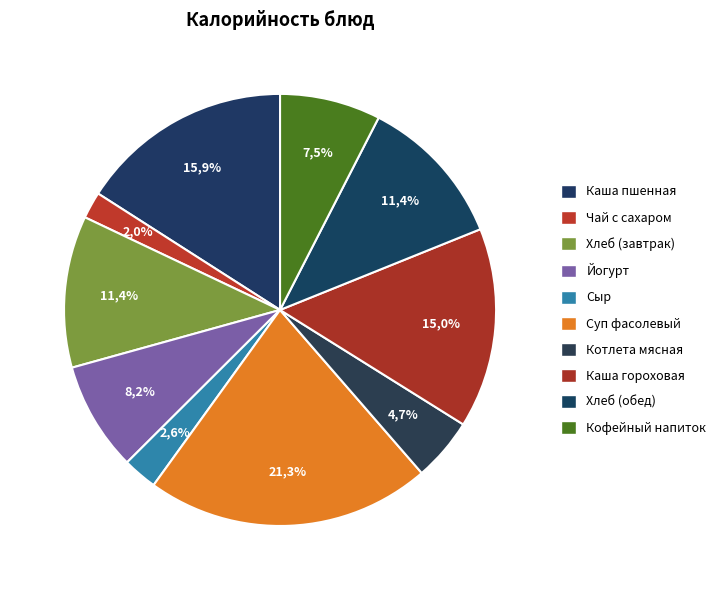

How many slices are in this pie chart?

10